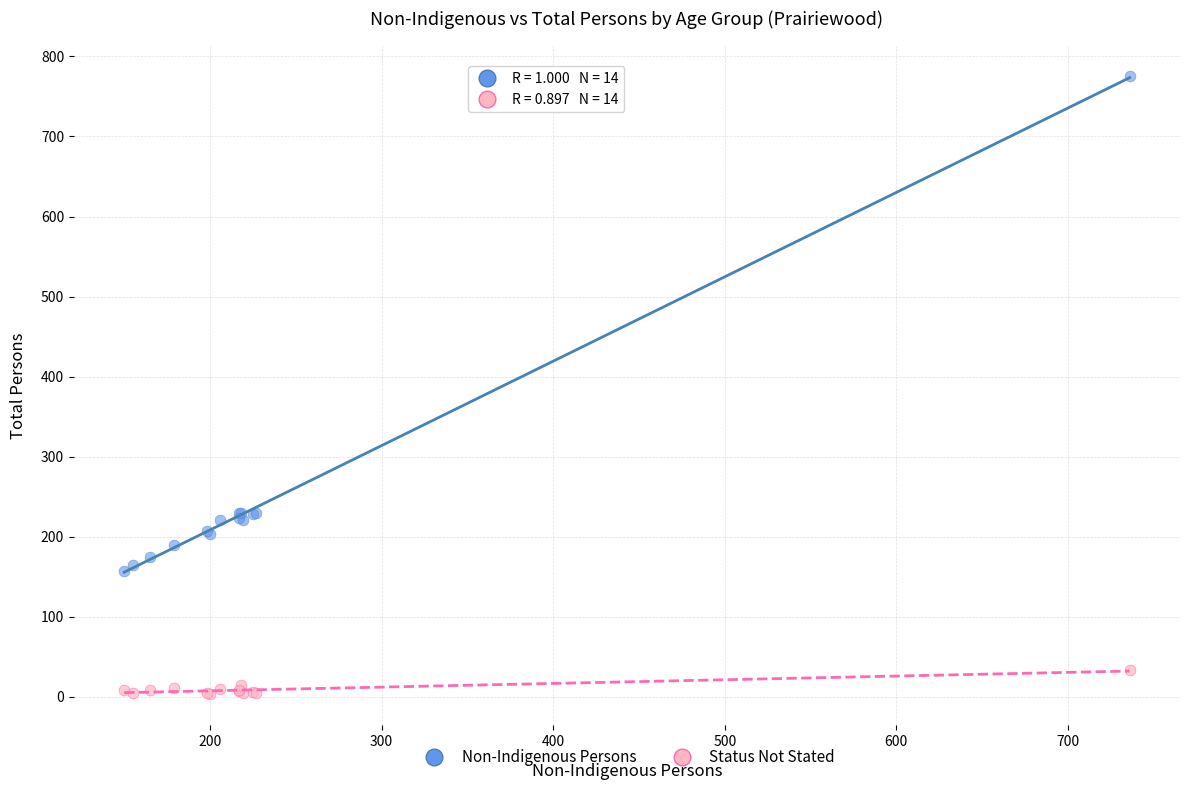

Which series contains the highest Y value?

Non-Indigenous Persons